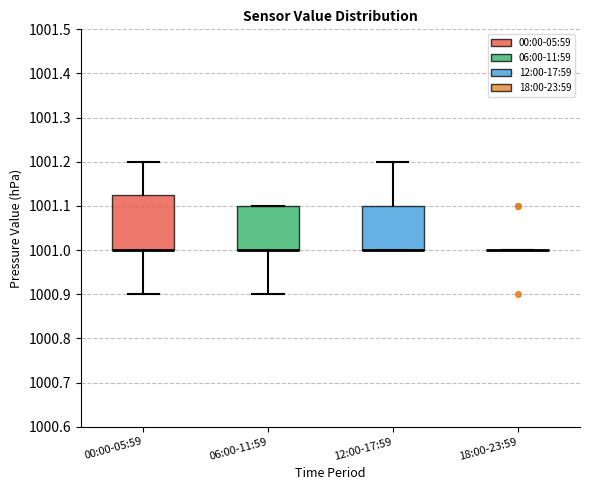

Reading left to right, read every box against the y-axis: the position of its median line, the range the box covers, and the ends of its whiskers. The values are not printed on the chart, so give them approximately, as read against the axis.

00:00-05:59: median 1001.00 (drawn on the box's lower edge), box 1001.00 to 1001.13, whiskers 1000.90 to 1001.20
06:00-11:59: median 1001.00 (drawn on the box's lower edge), box 1001.00 to 1001.10, whiskers 1000.90 to 1001.10
12:00-17:59: median 1001.00 (drawn on the box's lower edge), box 1001.00 to 1001.10, whiskers 1001.00 to 1001.20
18:00-23:59: box collapsed to a line at 1001.00, whiskers 1001.00 to 1001.00